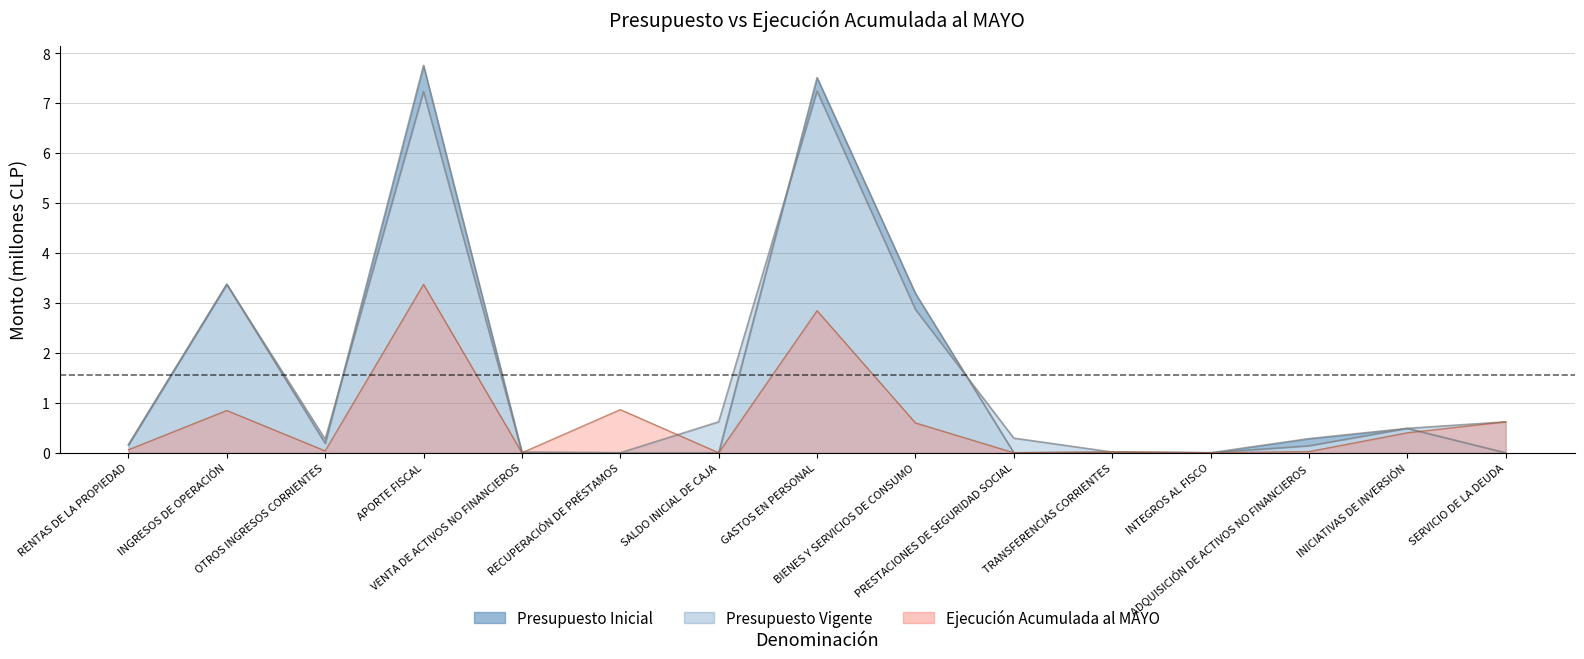

Is the value of Presupuesto Vigente at APORTE FISCAL greater than the value of Ejecución Acumulada al MAYO at ADQUISICIÓN DE ACTIVOS NO FINANCIEROS?

Yes